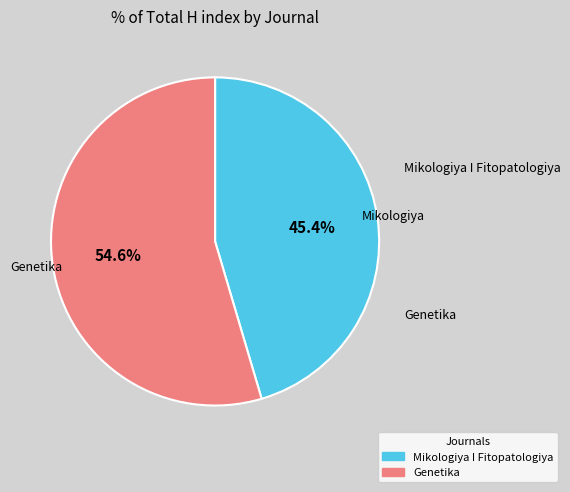

What is the ratio of the value at Mikologiya I Fitopatologiya to the value at Genetika?

0.8